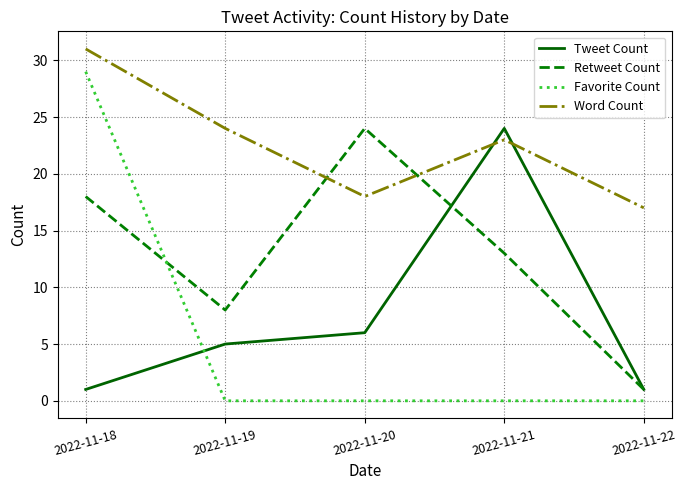

At which label does Word Count reach its minimum?

2022-11-22